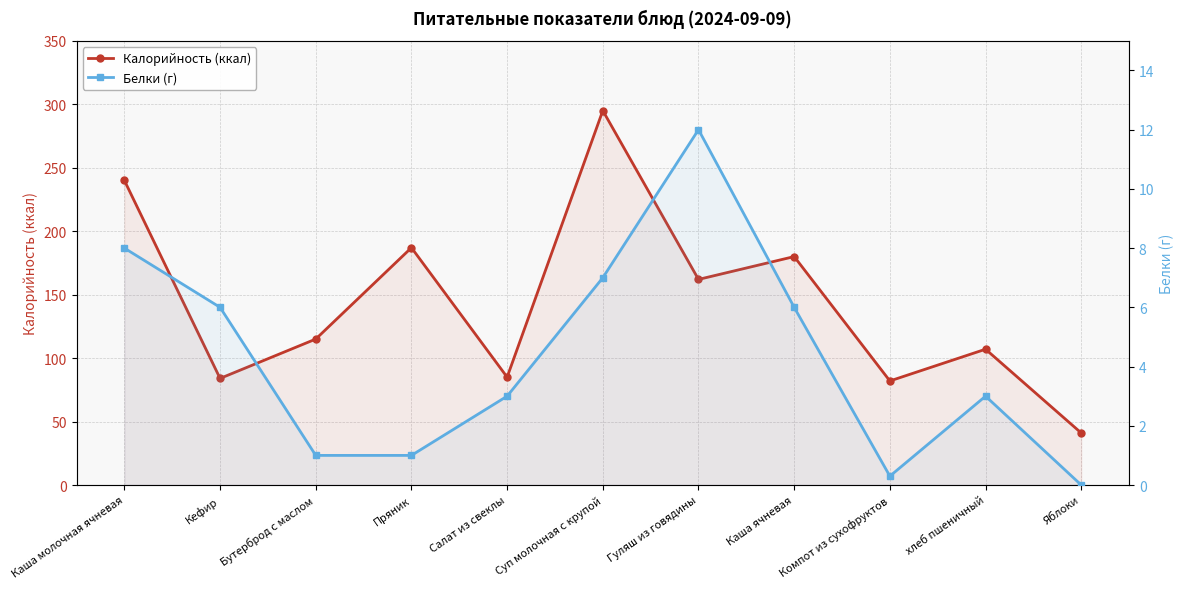

True or false: Белки (г) and Калорийность (ккал) cross at least once.

False